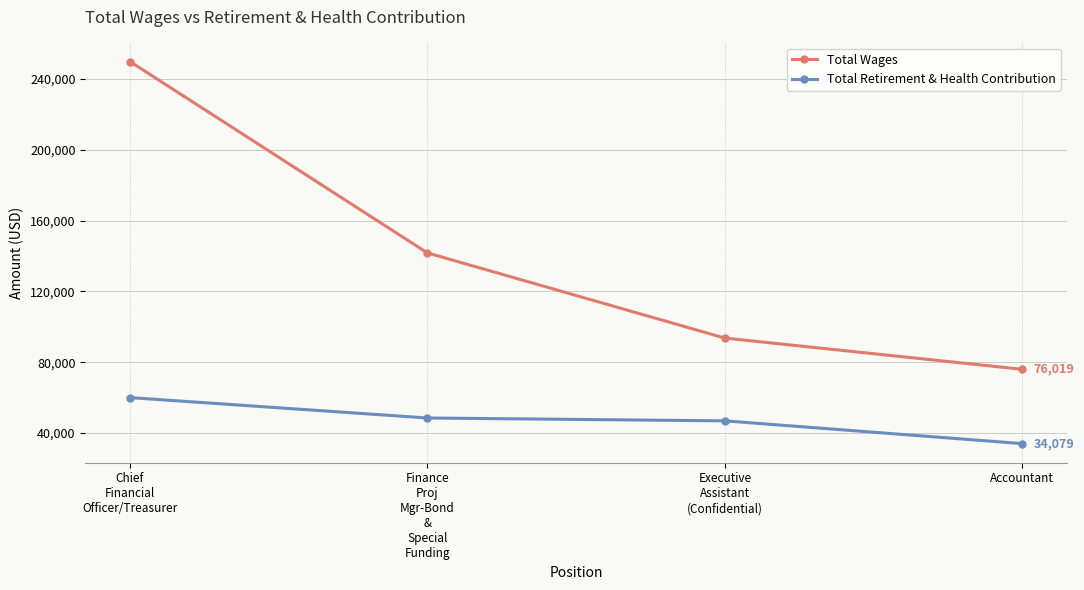

What is the approximate value of Total Retirement & Health Contribution at Accountant, to the nearest 10?

34080